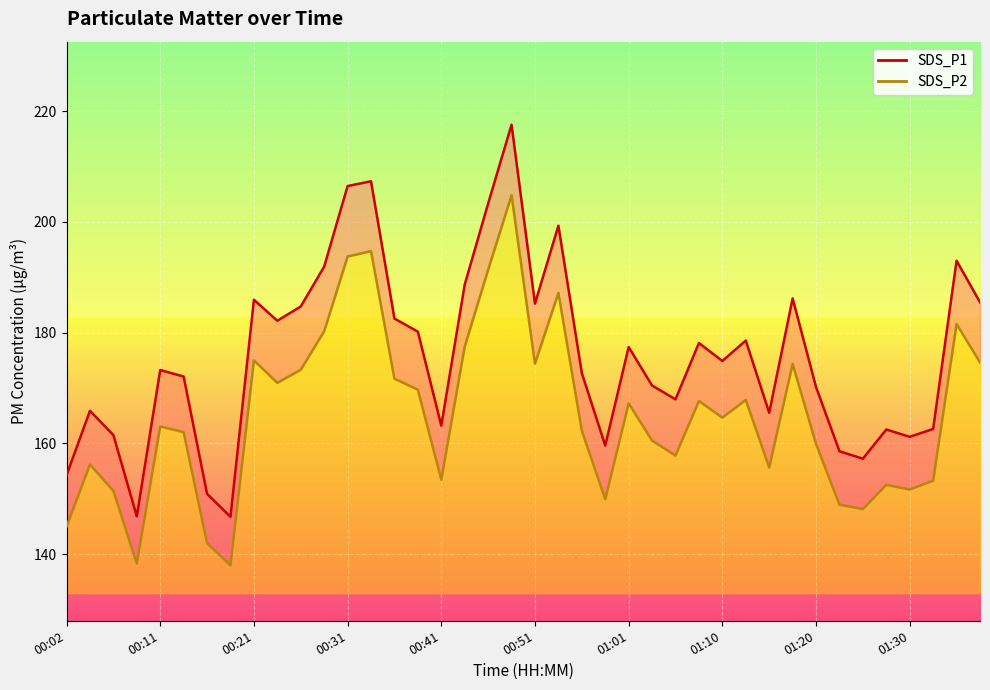

Between 00:24 and 01:32, which series saw the biggest shift?

SDS_P1